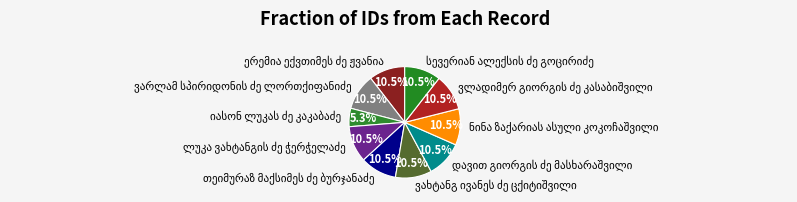

Is there any slice that represents more than half of the pie?

No